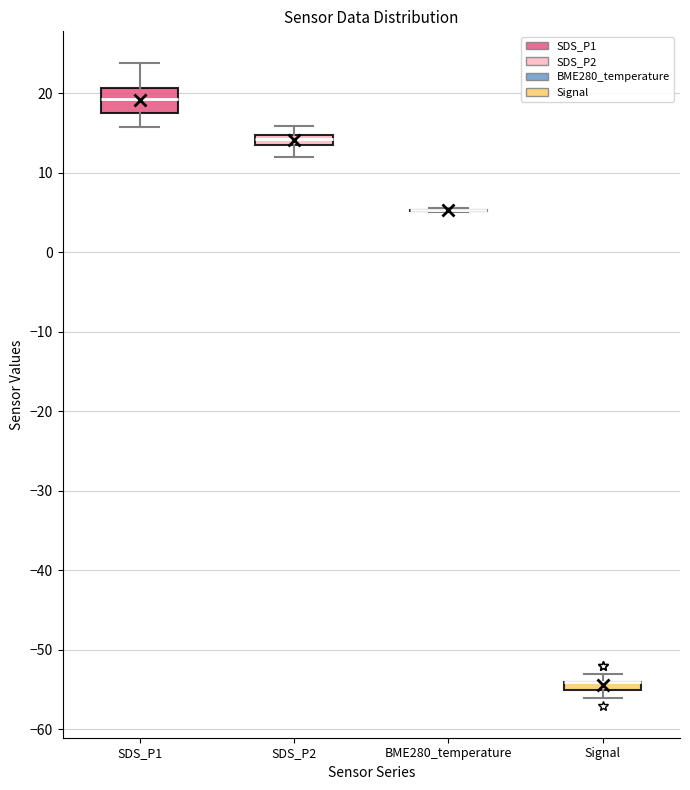

Comparing the boxes themselves (not the whiskers), which one is the tallest?

SDS_P1